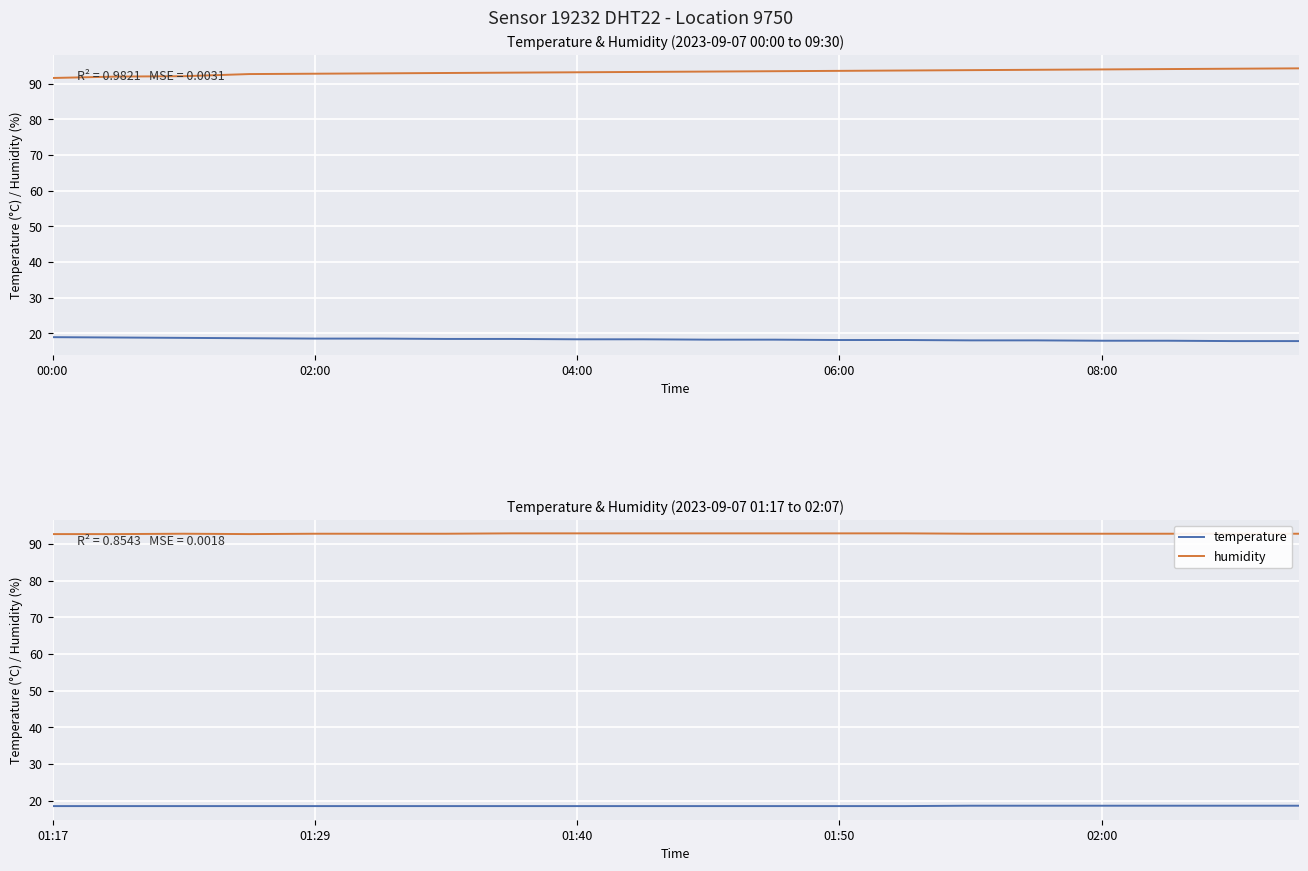

What is the value of the humidity point at the 11th from the left?

92.9